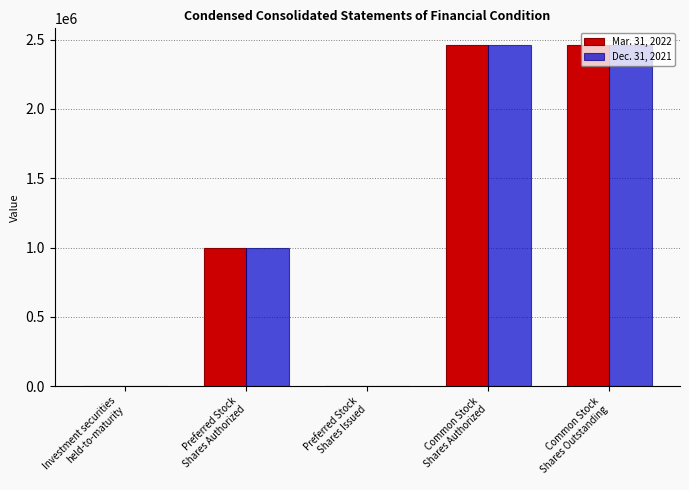

Rank the series by their average value, from highest to lowest.

Dec. 31, 2021, Mar. 31, 2022